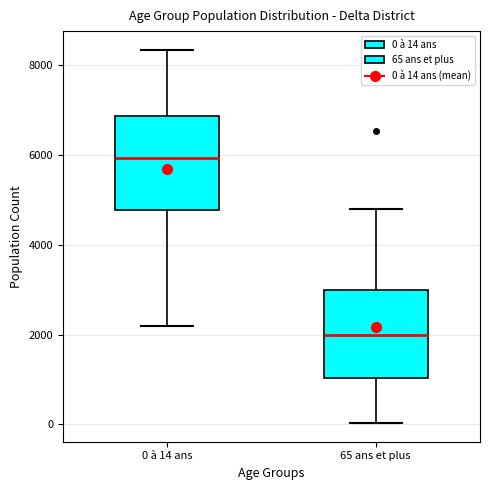

Reading left to right, read every box against the y-axis: the position of its median line, the range the box covers, and the ends of its whiskers. The values are not printed on the chart, so give them approximately, as read against the axis.

0 à 14 ans: median 6000, box 4800 to 6800, whiskers 2200 to 8400
65 ans et plus: median 2000, box 1000 to 3000, whiskers 0 to 4800